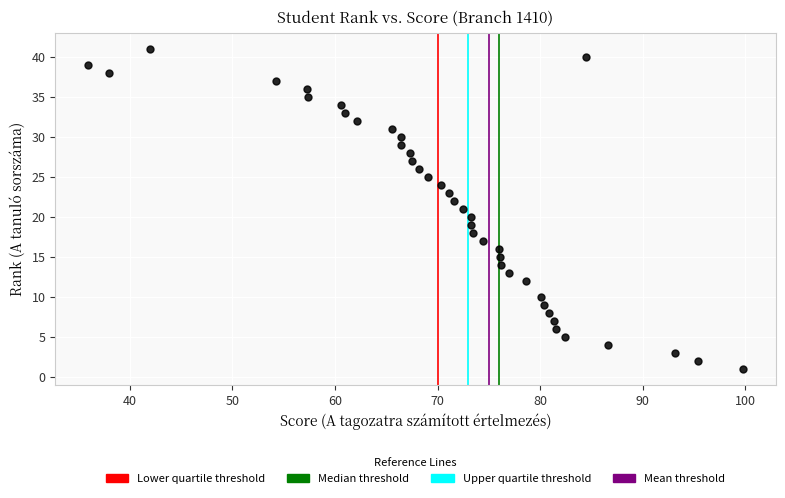

What is the range of Y values (max minus min)?

40